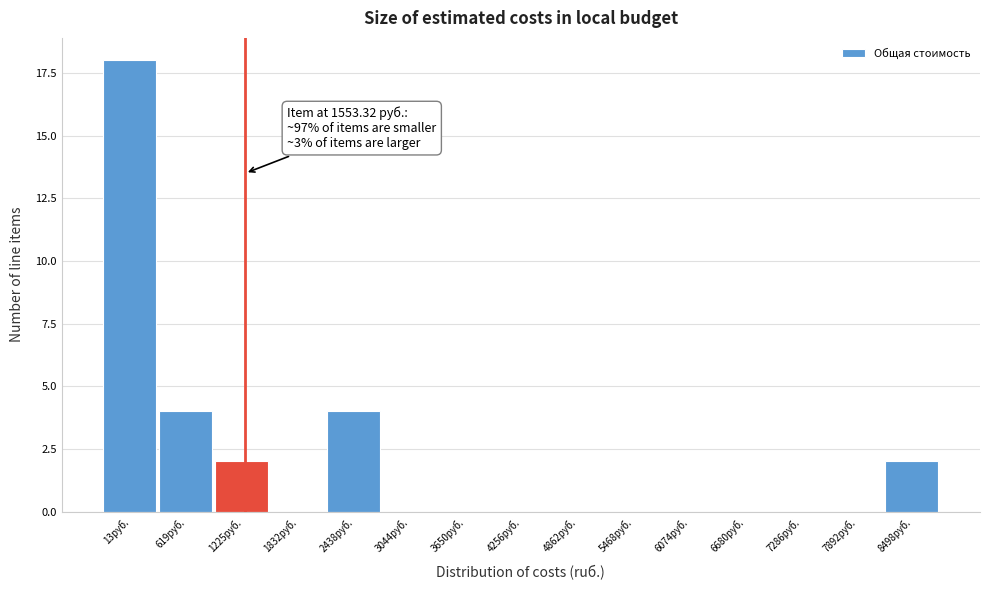

Reading left to right, extract all data points from this chart.

13руб.=18	619руб.=4	1225руб.=2	1832руб.=0	2438руб.=4	3044руб.=0	3650руб.=0	4256руб.=0	4862руб.=0	5468руб.=0	6074руб.=0	6680руб.=0	7286руб.=0	7892руб.=0	8498руб.=2